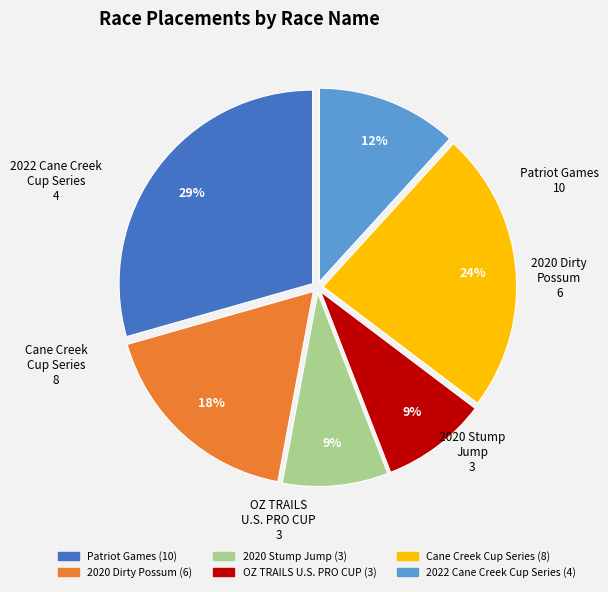

Do Patriot Games and OZ TRAILS U.S. PRO CUP together represent more than half of the pie?

No